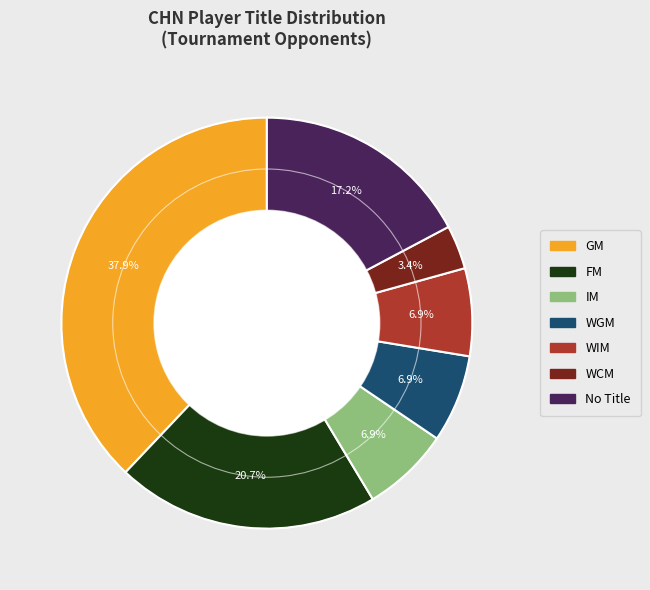

Which slice is the smallest?

WCM